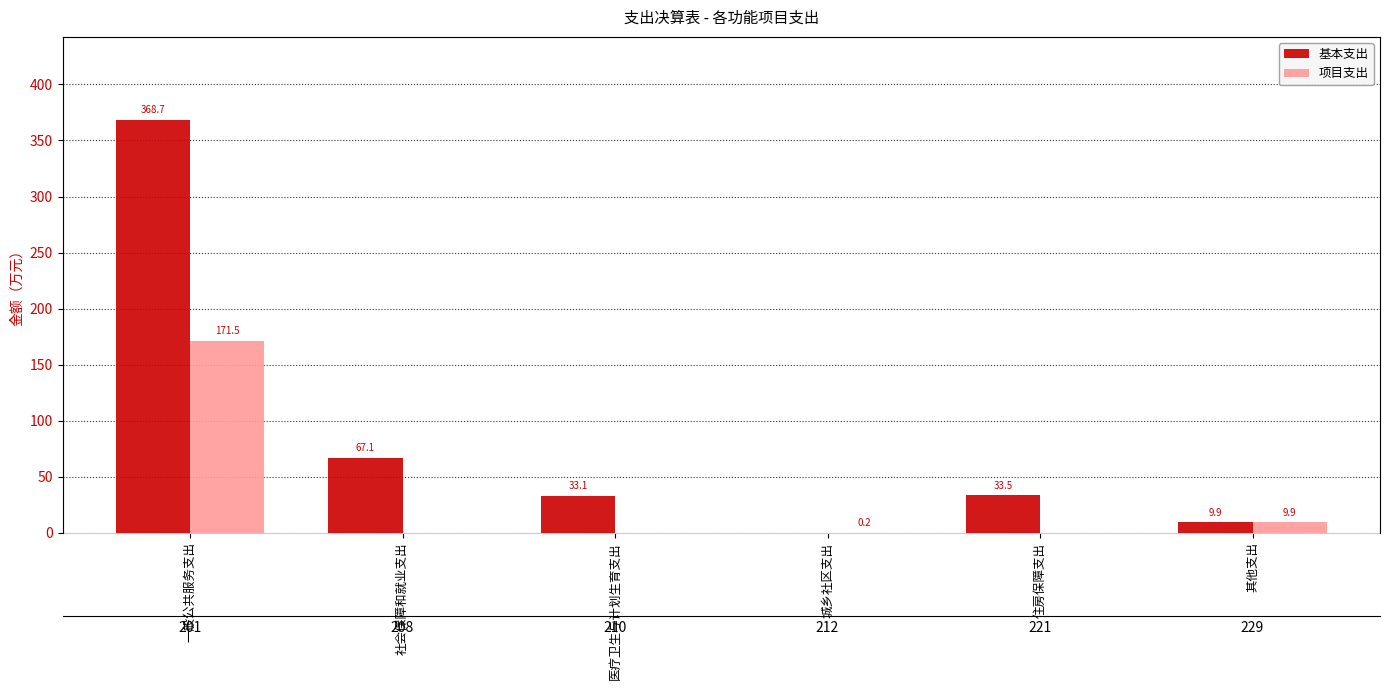

Is it true that 基本支出 equals 33.1 at 医疗卫生与计划生育支出?

True